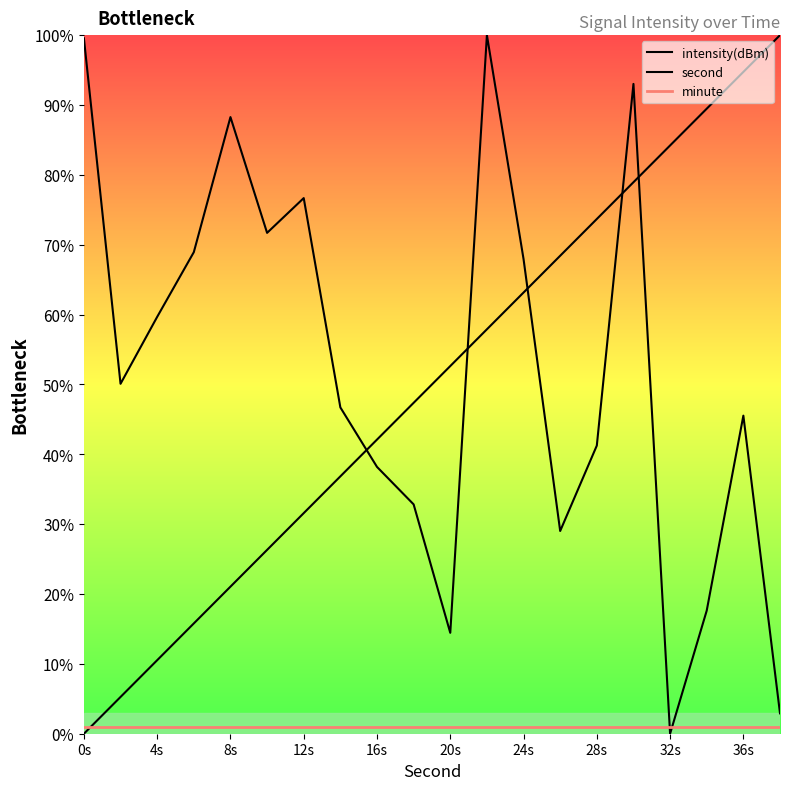

What is the approximate value of minute at 36s?

1.0